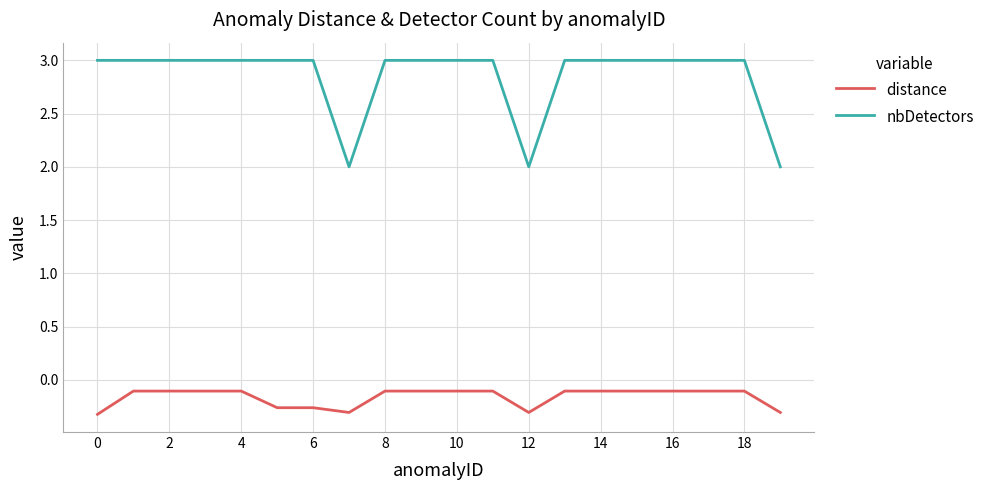

Which series has the widest spread of values?

nbDetectors